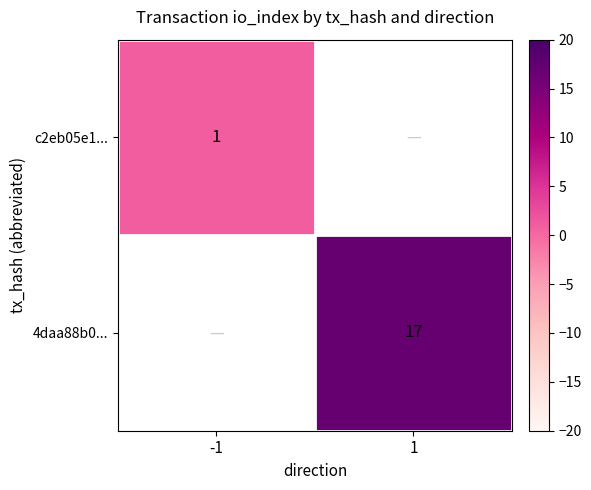

The 4daa88b0... series shows 26 at 1. True or false?

False